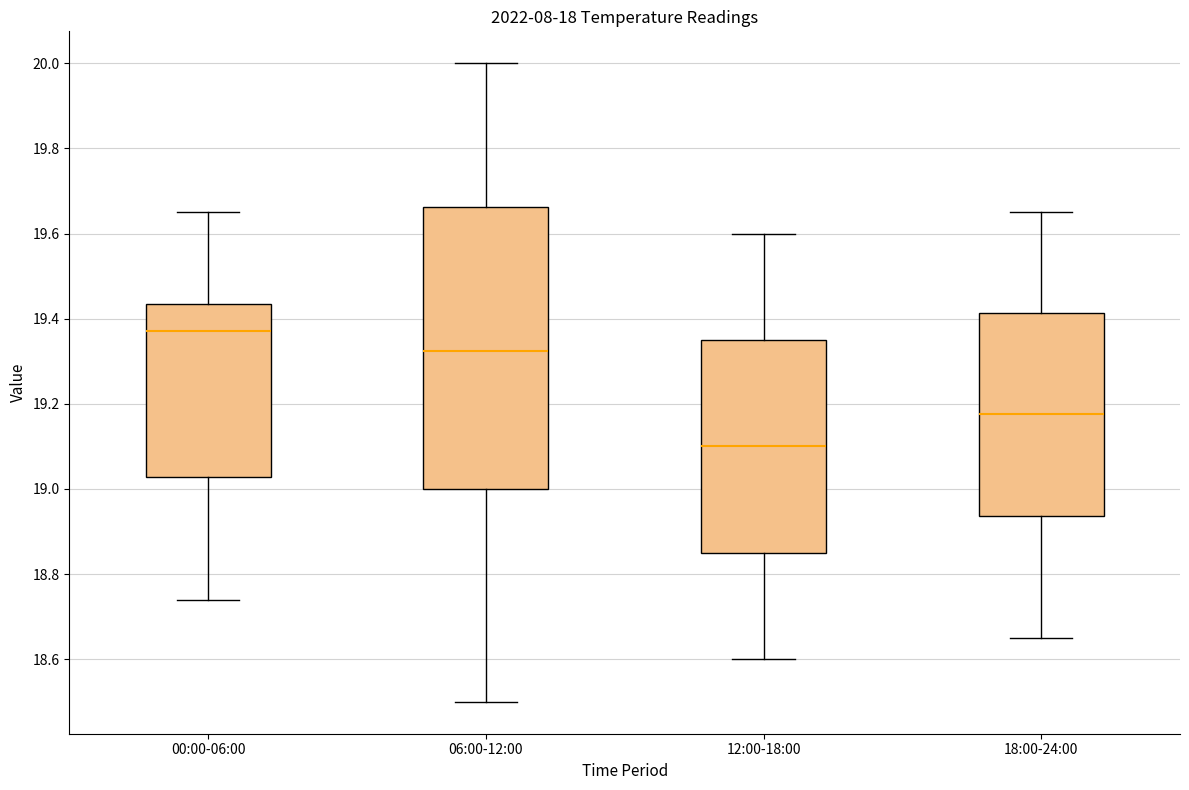

Which box has the highest median line?

00:00-06:00